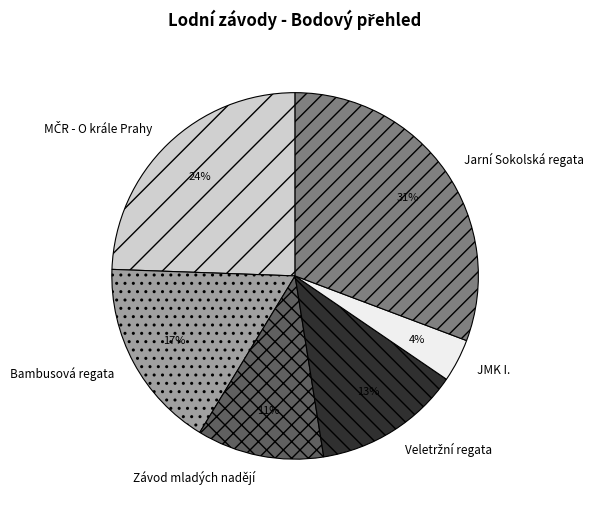

Is there a majority slice in this chart?

No